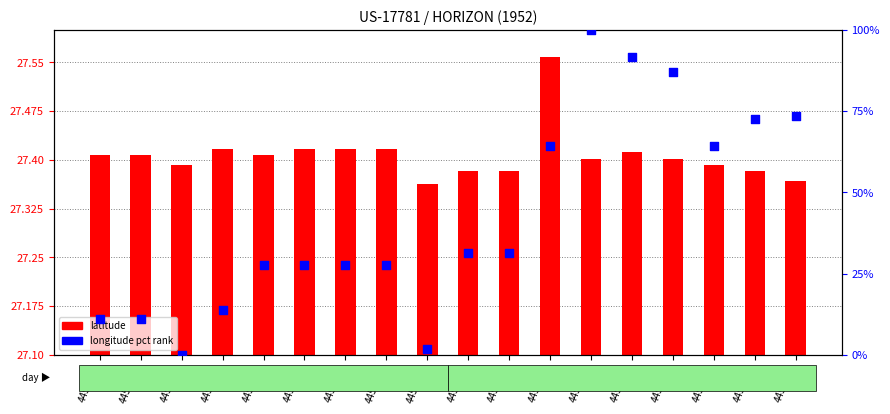

Approximately how many times larger is the value at 4456489 compared to 4456501?

1.4